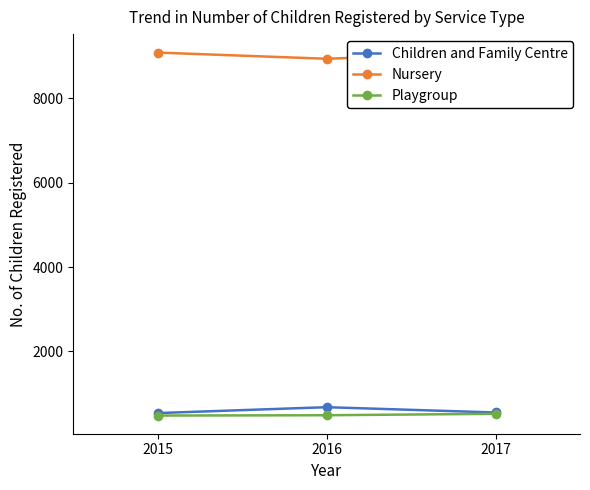

Which category has the lowest value in the Playgroup series?

2015